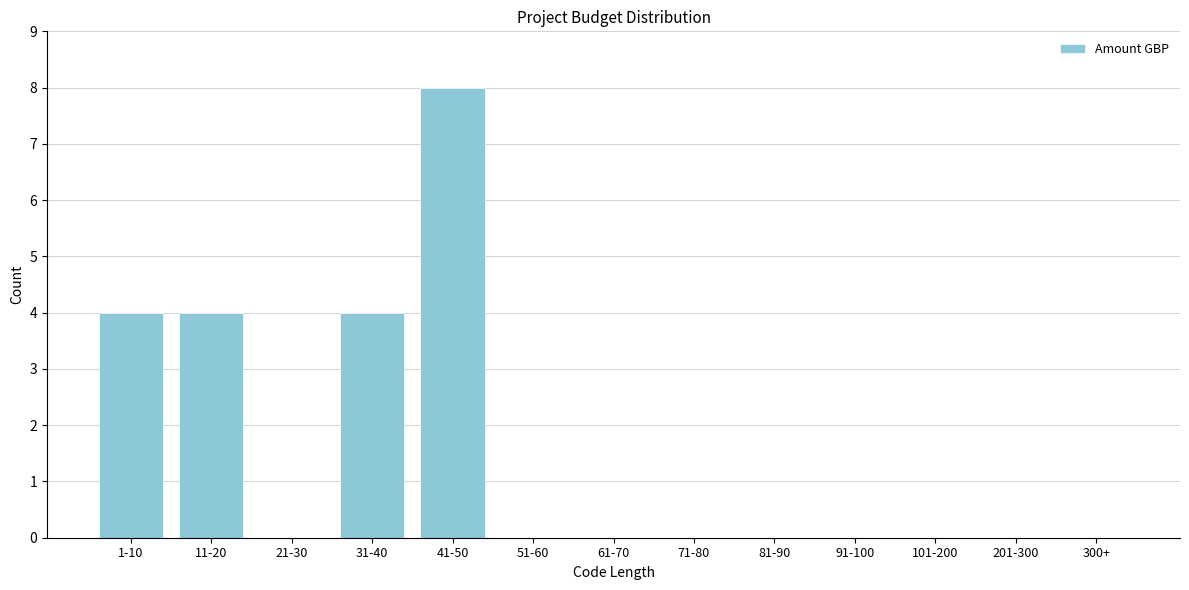

Reading left to right, what are all the values shown in this chart?

1-10=4	11-20=4	21-30=0	31-40=4	41-50=8	51-60=0	61-70=0	71-80=0	81-90=0	91-100=0	101-200=0	201-300=0	300+=0